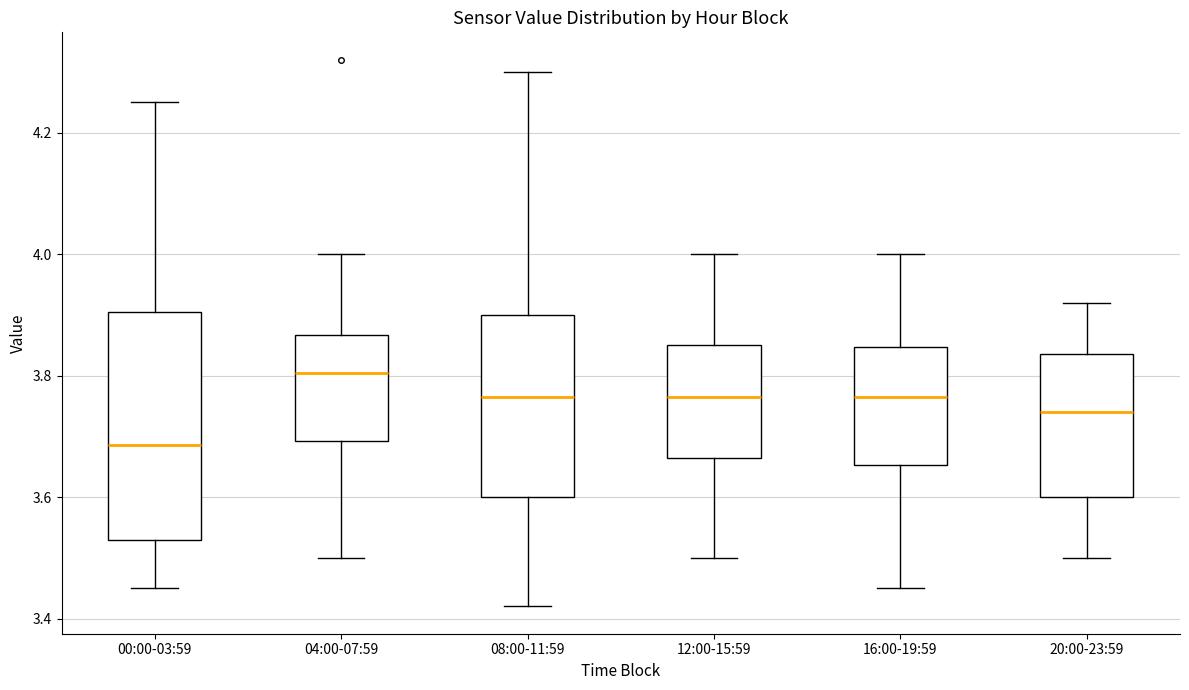

Reading left to right, transcribe this box plot: for each box, give where its median line is, the range the box spans, and where its two whiskers end, as read against the y-axis. The values are not printed on the chart, so give them approximately, as read against the axis.

00:00-03:59: median 3.68, box 3.54 to 3.90, whiskers 3.46 to 4.26
04:00-07:59: median 3.80, box 3.70 to 3.86, whiskers 3.50 to 4.00
08:00-11:59: median 3.76, box 3.60 to 3.90, whiskers 3.42 to 4.30
12:00-15:59: median 3.76, box 3.66 to 3.86, whiskers 3.50 to 4.00
16:00-19:59: median 3.76, box 3.66 to 3.84, whiskers 3.46 to 4.00
20:00-23:59: median 3.74, box 3.60 to 3.84, whiskers 3.50 to 3.92